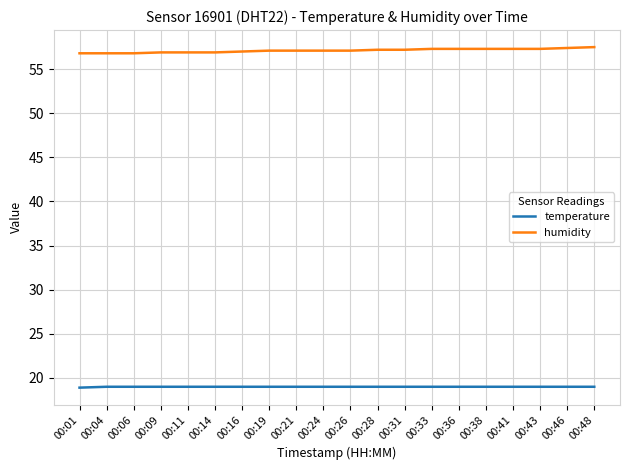

What is the spread (max minus min) of values at 00:43?

38.3